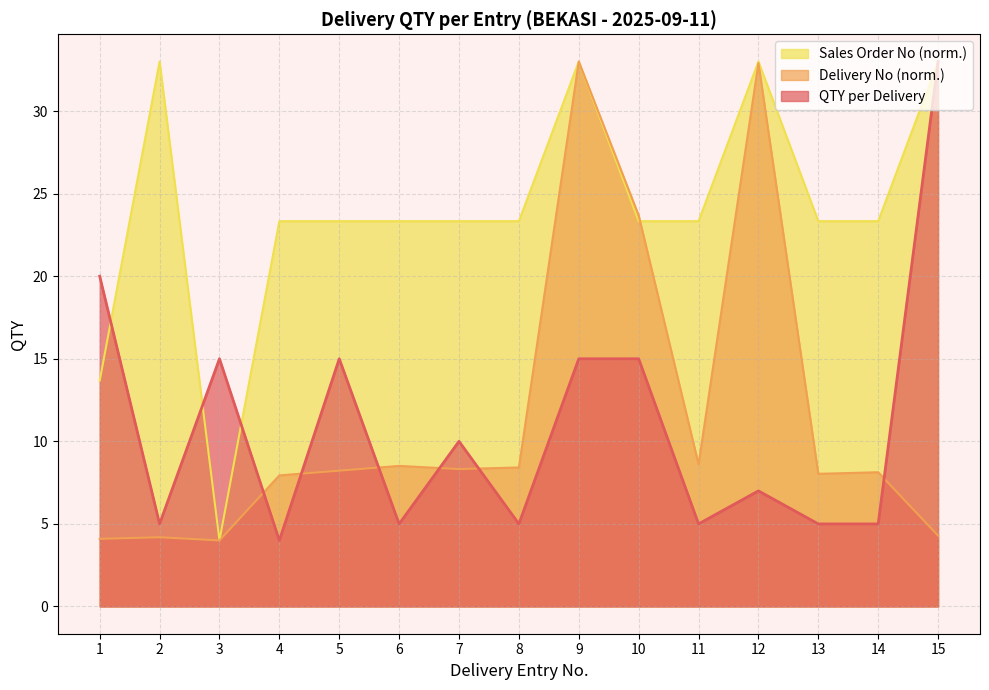

How many data points does each series have?

15